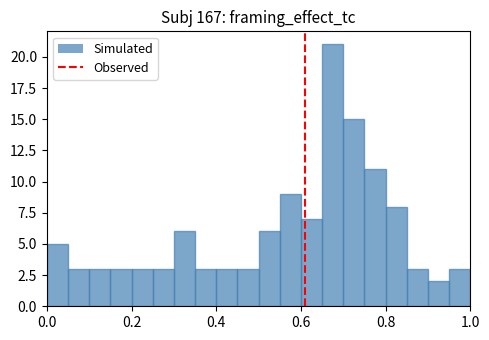

Read against the x-axis, roughly where is the centre of the tallest bar?

0.68